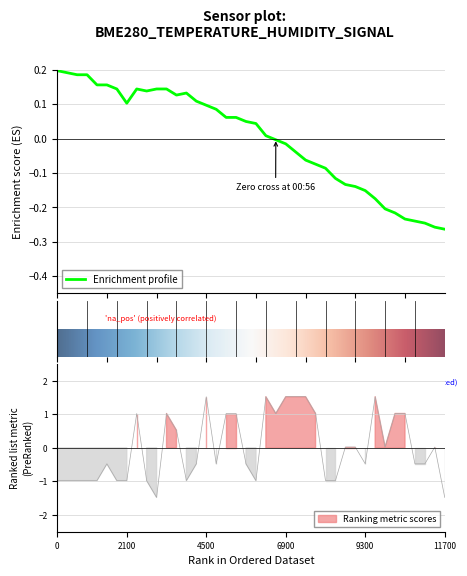

How many values in the BME280_temperature series exceed 0?

22